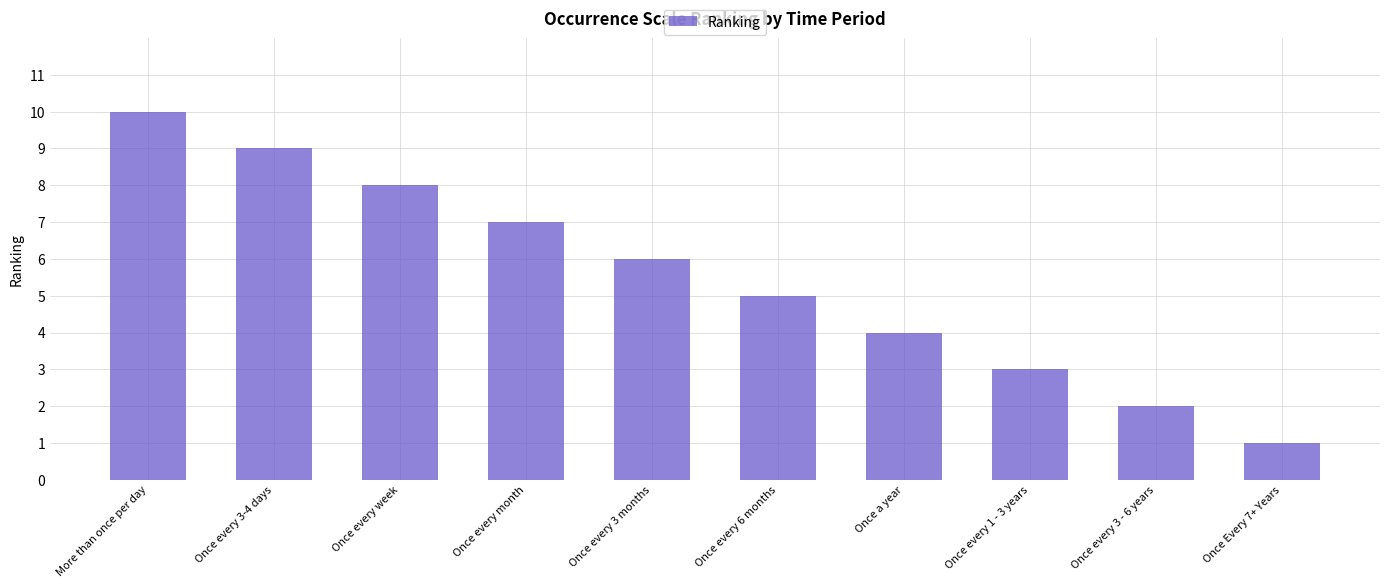

Reading left to right, transcribe all the data shown in this chart.

10	9	8	7	6	5	4	3	2	1